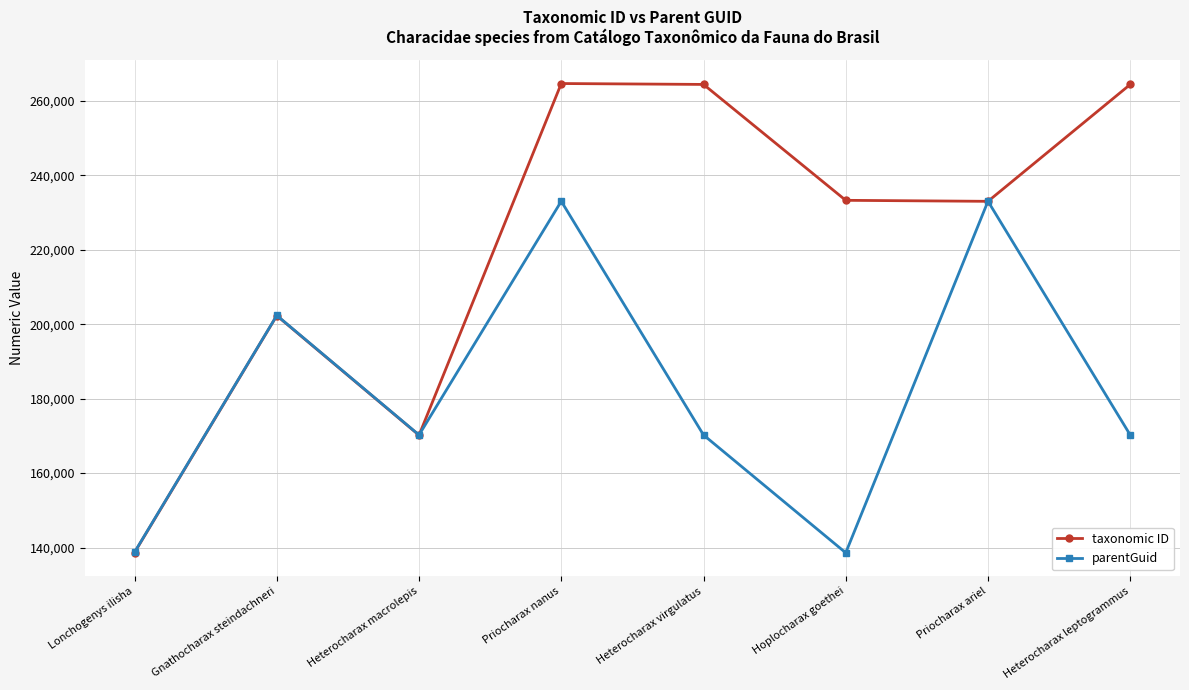

Which series has the widest spread of values?

taxonomic ID